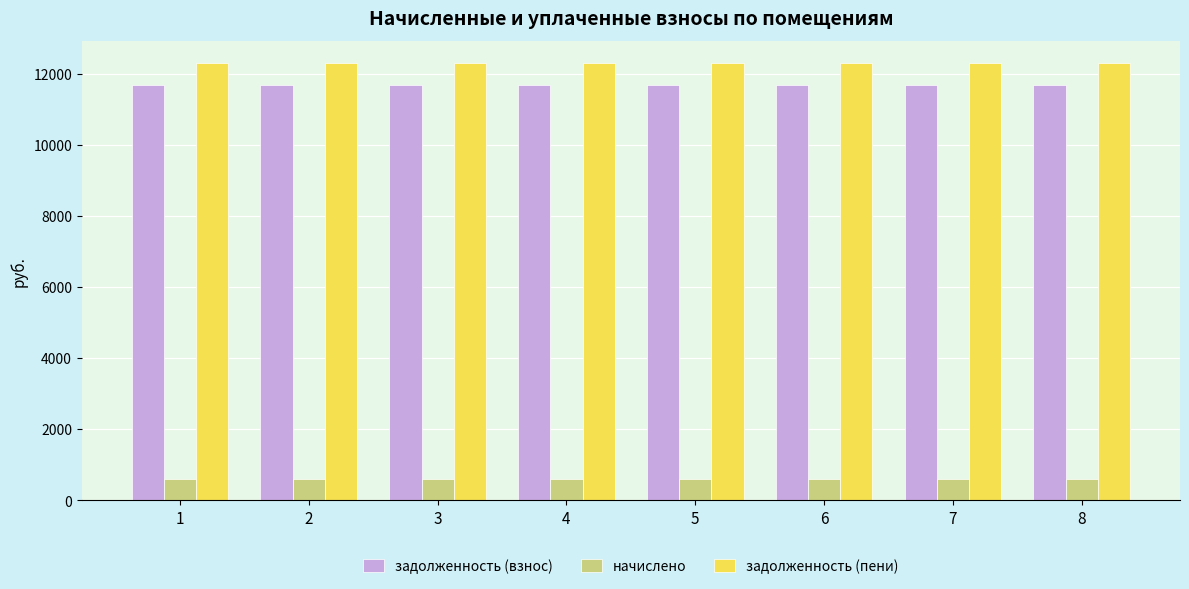

Are the bars horizontal?

No